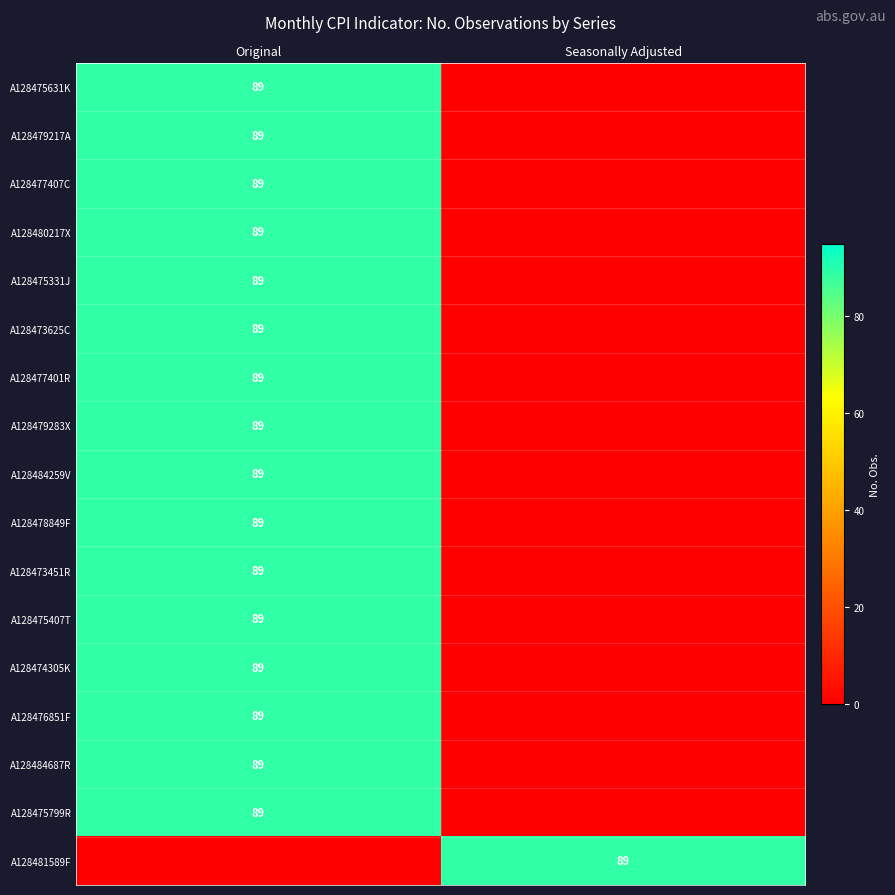

True or false: A128481589F has a value of 89 at Seasonally Adjusted.

True